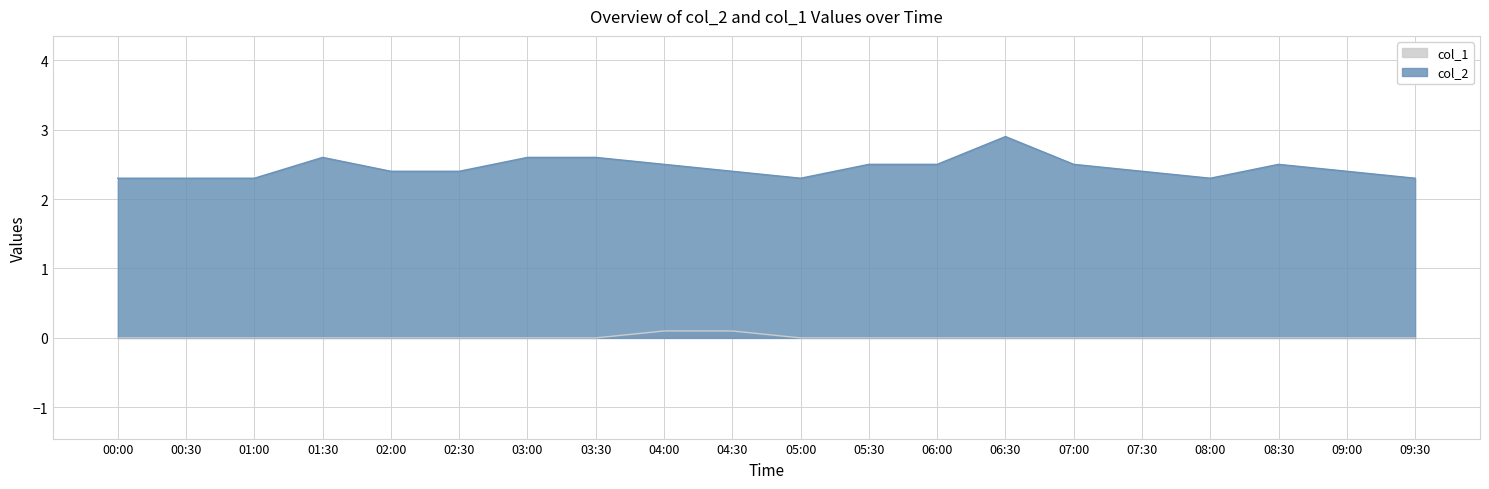

Reading left to right, list all the values displayed in this chart.

col_2: 2.3	2.3	2.3	2.6	2.4	2.4	2.6	2.6	2.5	2.4	2.3	2.5	2.5	2.9	2.5	2.4	2.3	2.5	2.4	2.3
col_1: 0.0	0.0	0.0	0.0	0.0	0.0	0.0	0.0	0.1	0.1	0.0	0.0	0.0	0.0	0.0	0.0	0.0	0.0	0.0	0.0